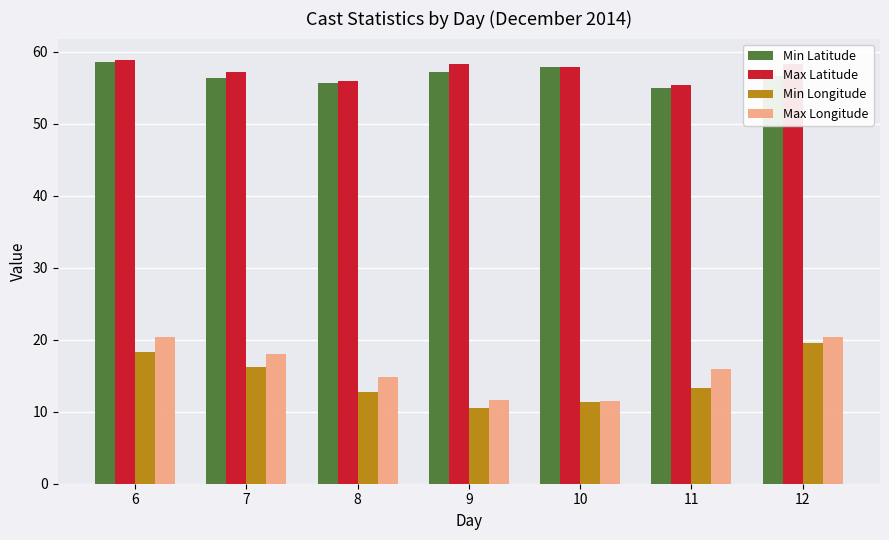

What is the highest value of the Max Longitude series?

20.3